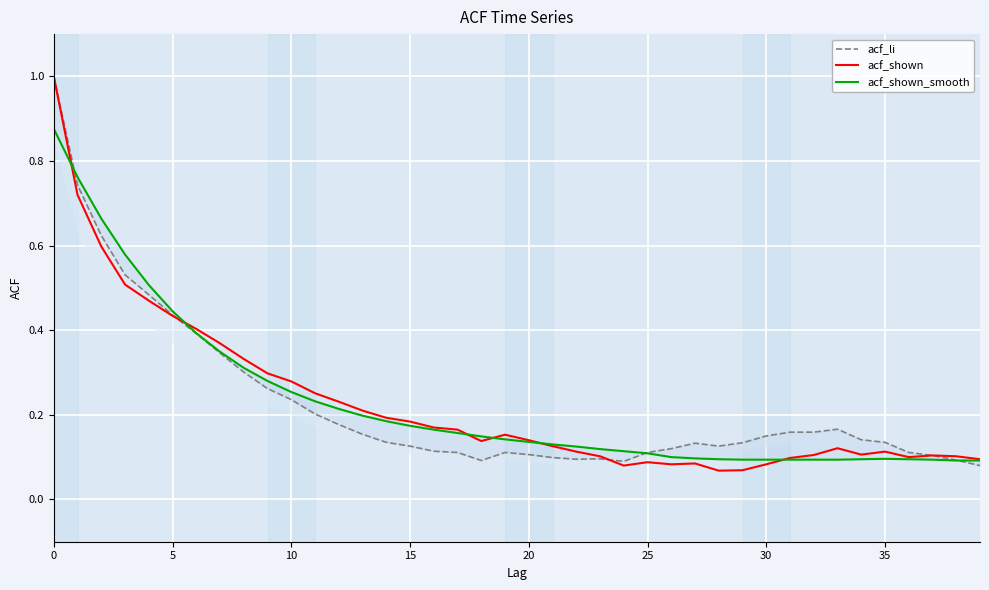

Where is acf_li nearest to the value 0?

39